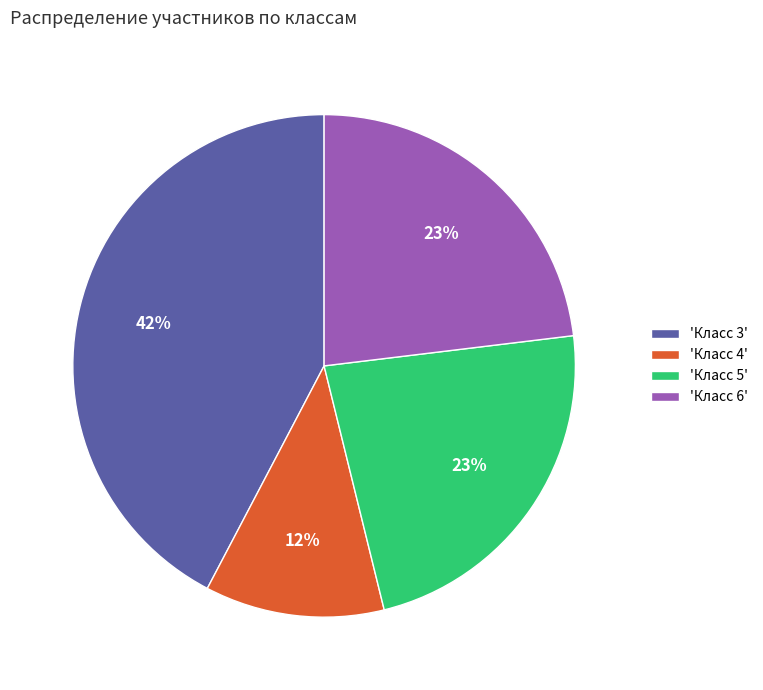

Is the sum of 'Класс 3' and 'Класс 5' greater than half?

Yes